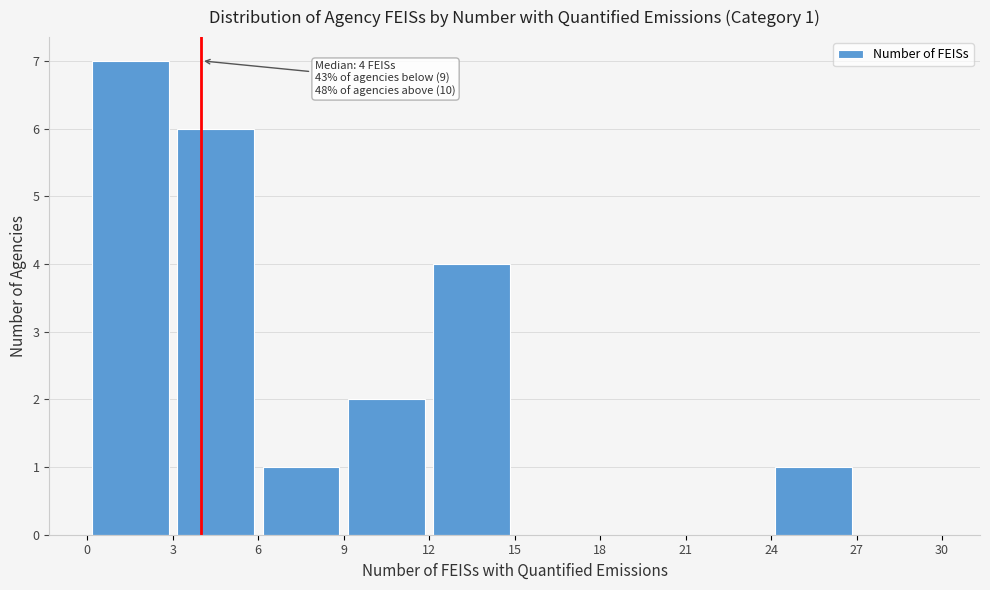

Over which range of the x-axis is the bar tallest?

0 to 3